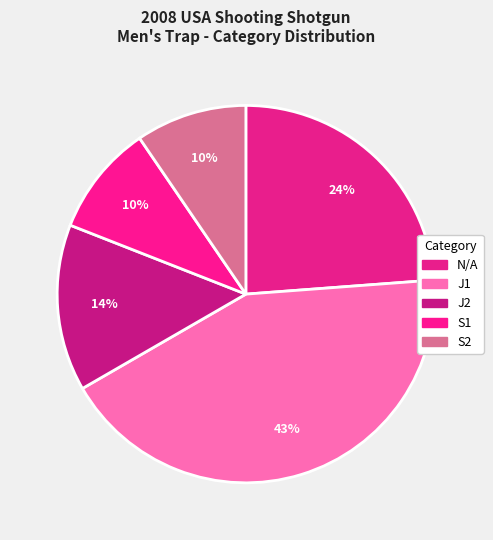

Does N/A account for over 50% of the chart?

No